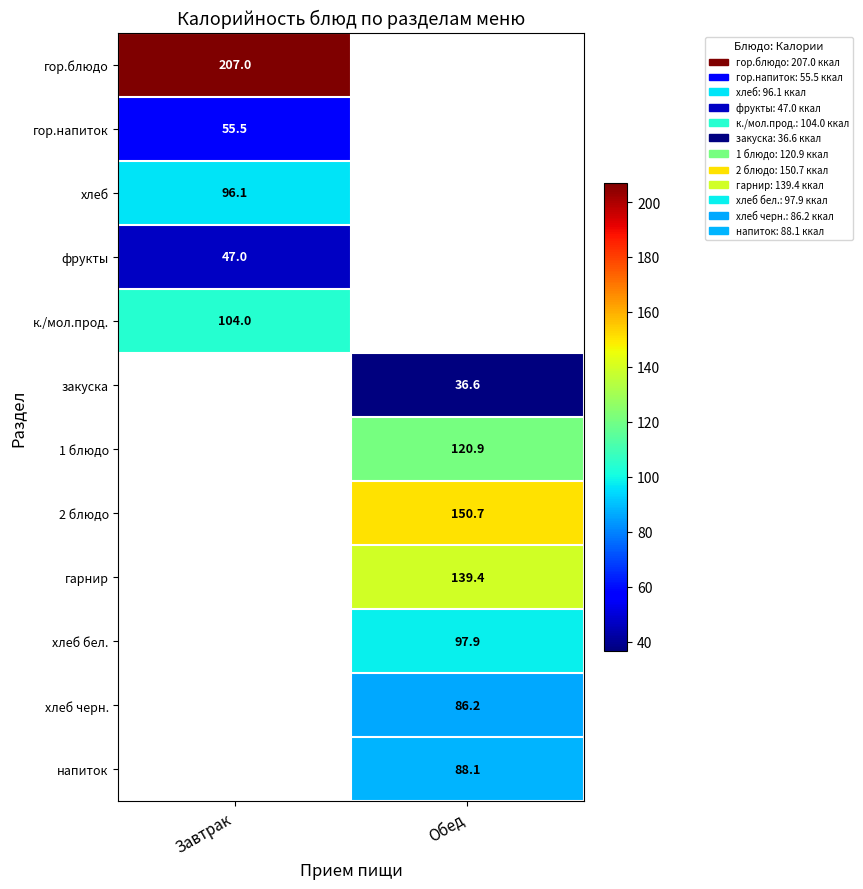

Is it true that гор.блюдо equals 207.0 at Завтрак?

True